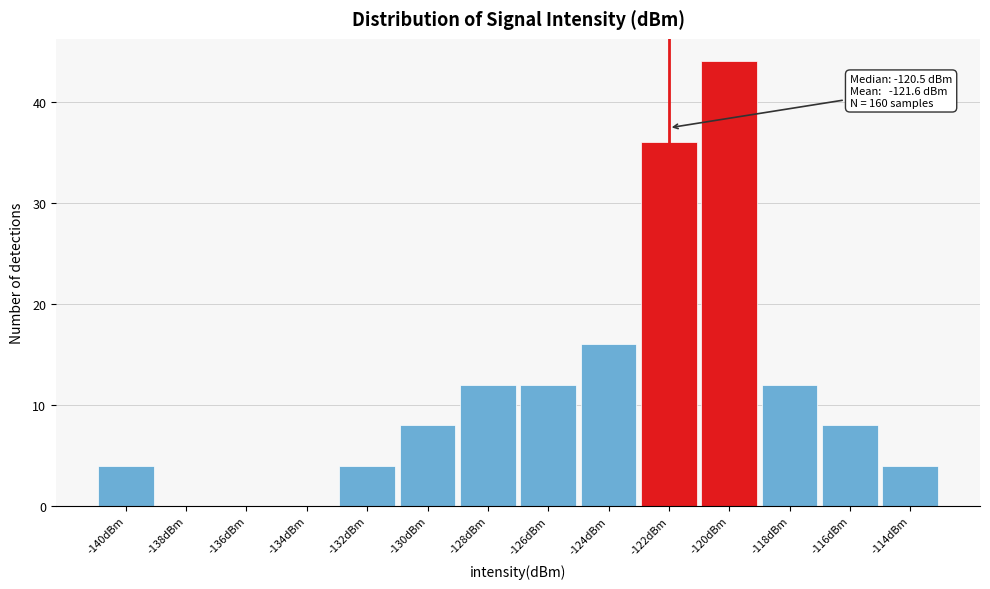

Reading left to right, transcribe all the data shown in this chart.

-140dBm=4	-138dBm=0	-136dBm=0	-134dBm=0	-132dBm=4	-130dBm=8	-128dBm=12	-126dBm=12	-124dBm=16	-122dBm=36	-120dBm=44	-118dBm=12	-116dBm=8	-114dBm=4